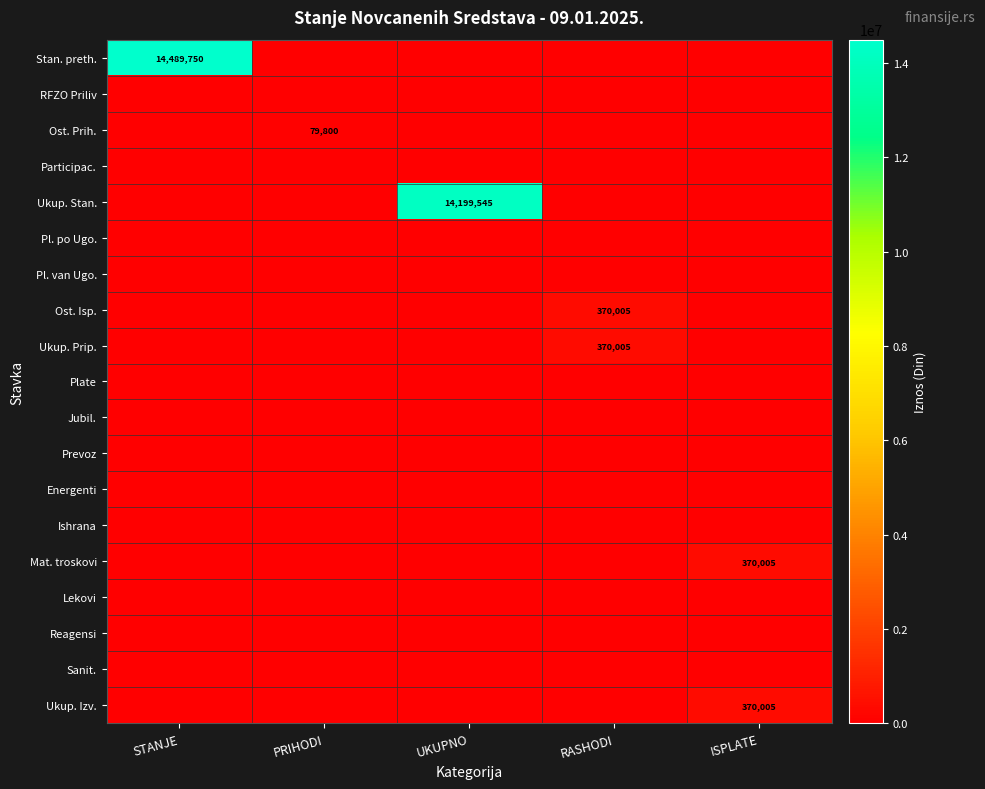

How many distinct data groups are displayed?

19